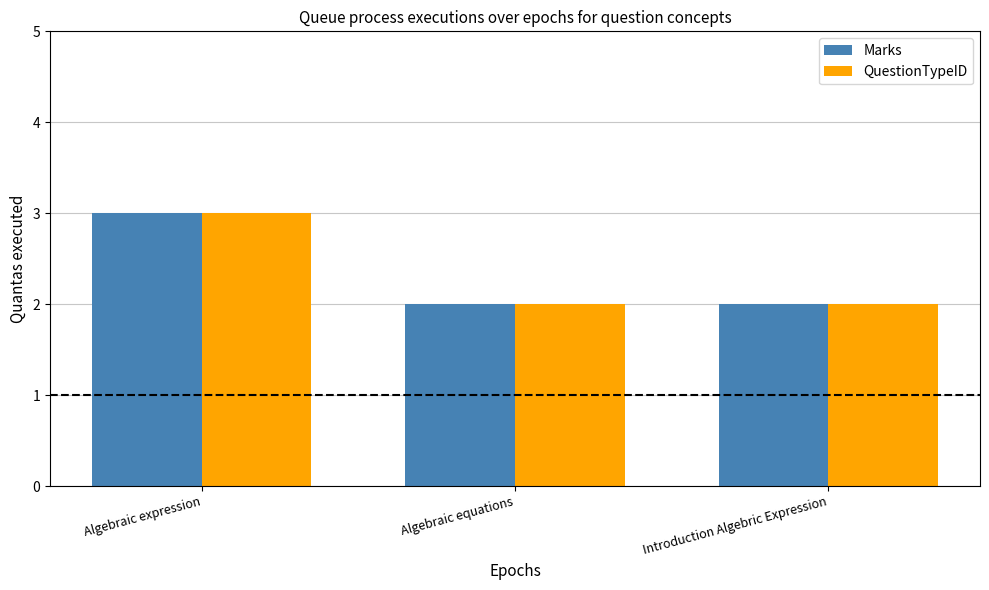

Reading left to right, transcribe all the data shown in this chart.

Marks: Algebraic expression=3	Algebraic equations=2	Introduction Algebric Expression=2
QuestionTypeID: Algebraic expression=3	Algebraic equations=2	Introduction Algebric Expression=2